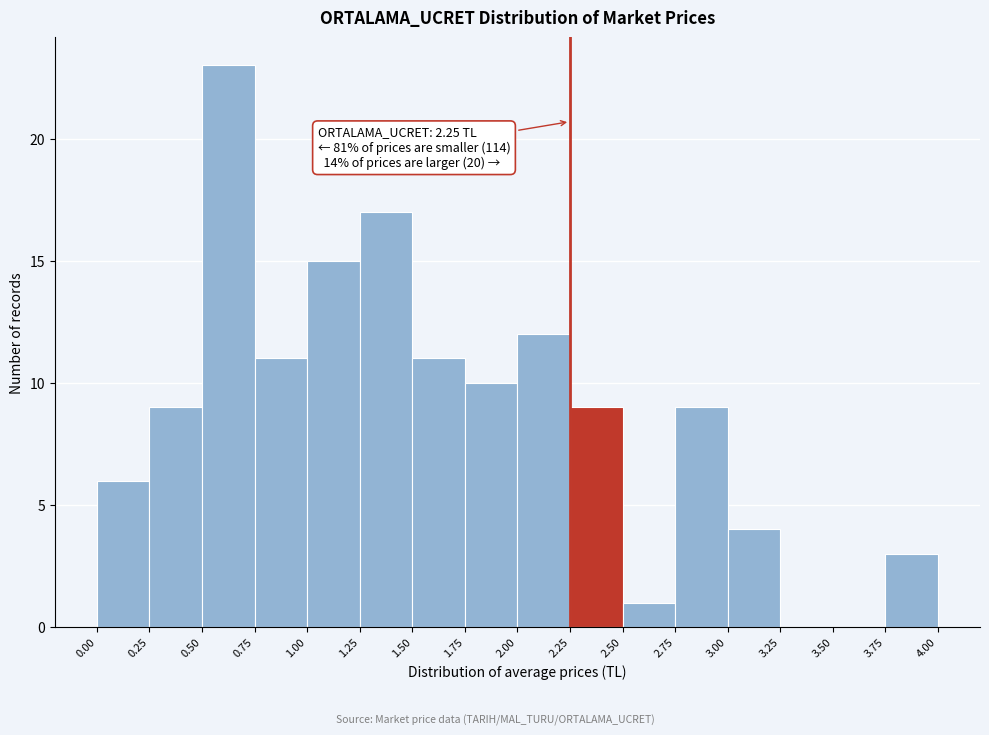

Over which range of the x-axis is the bar tallest?

0.50 to 0.75